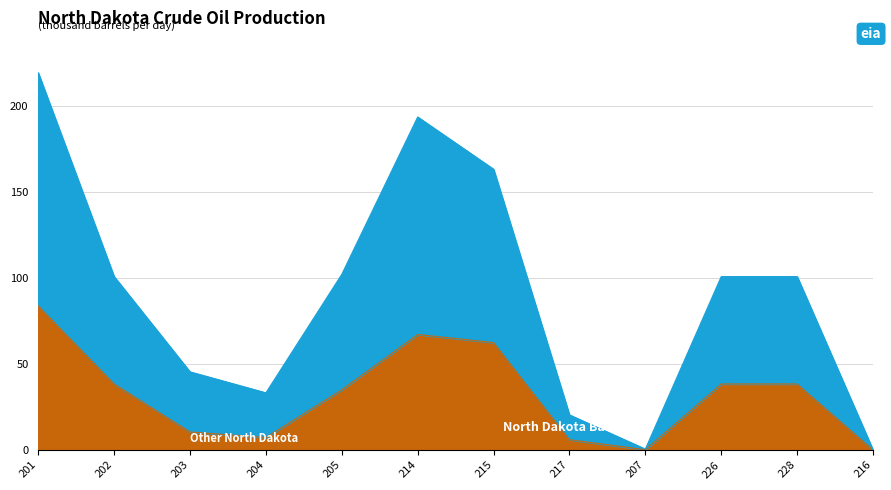

Does the chart display data point markers on the line(s)?

No